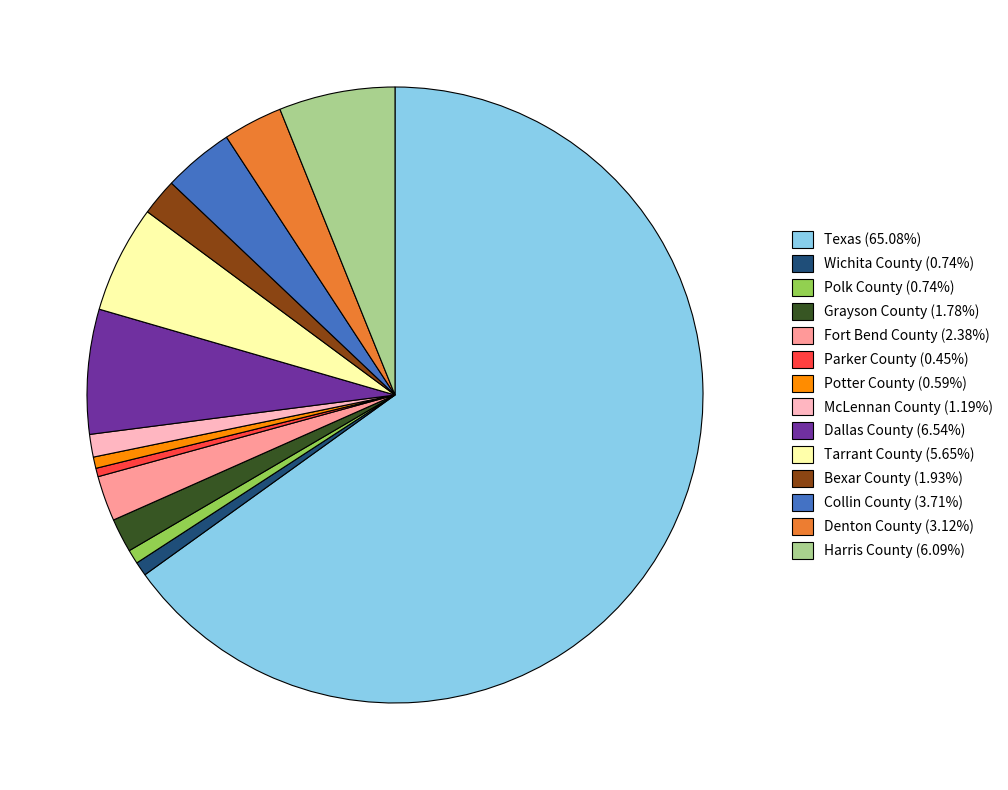

Count the number of slices in the pie.

14